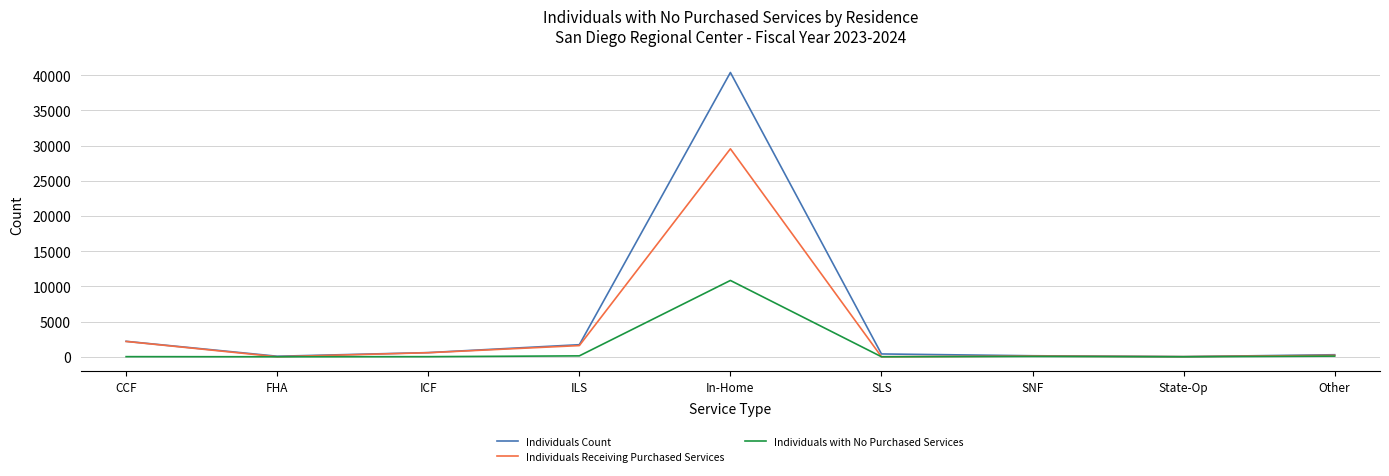

Which series has the largest total across all categories?

Individuals Count